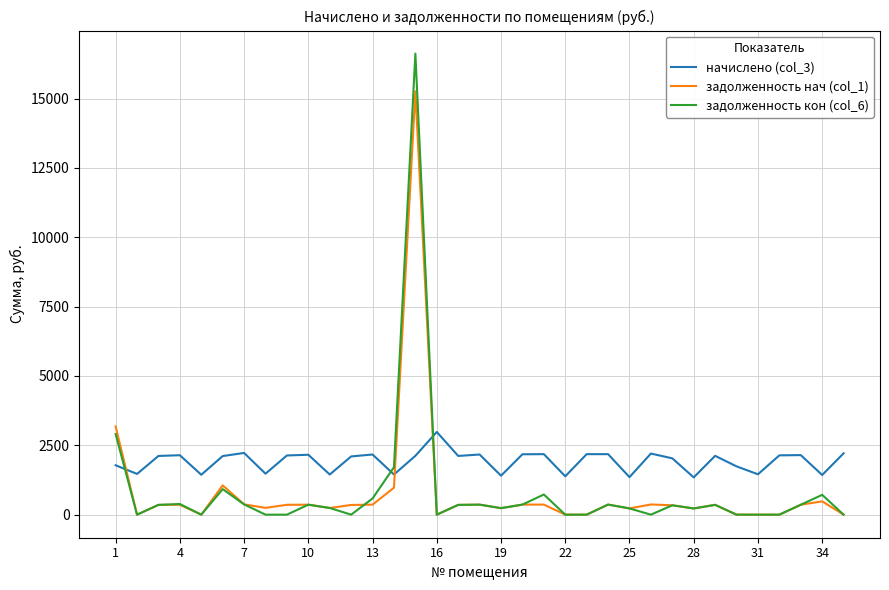

Which series has the largest range (max minus min)?

задолженность кон (col_6)